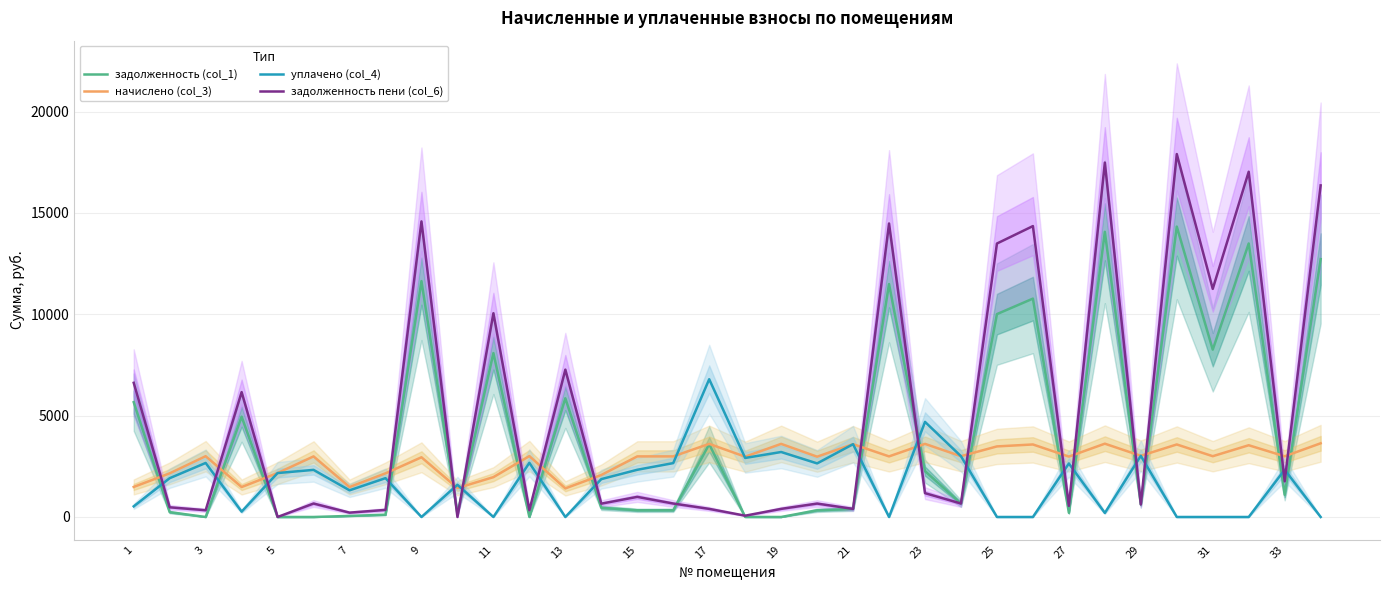

Which series ends up on top after the final intersection of уплачено (col_4) and начислено (col_3)?

начислено (col_3)